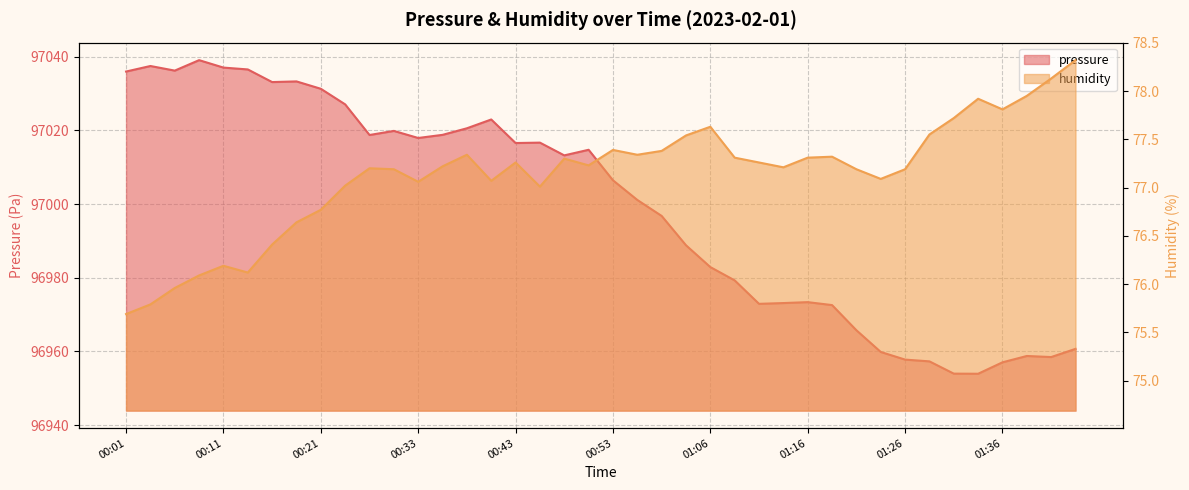

How many data points in humidity are above 77?

31